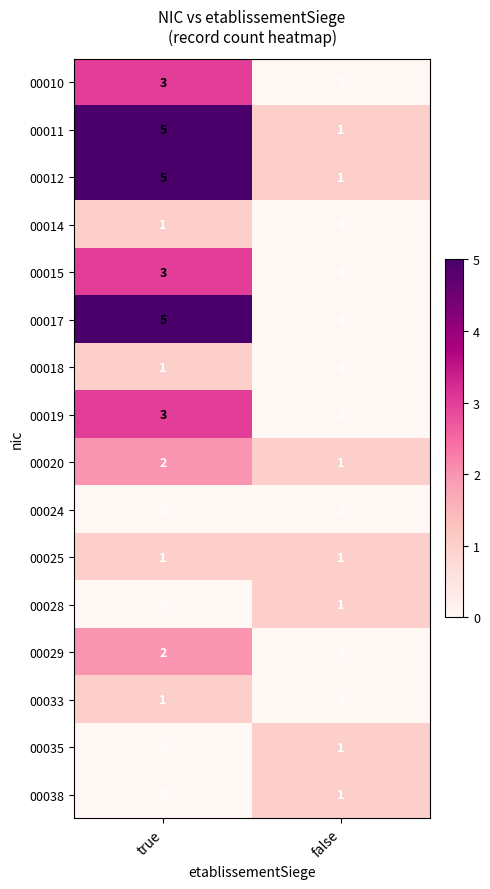

What is the total value across all series at false?

7